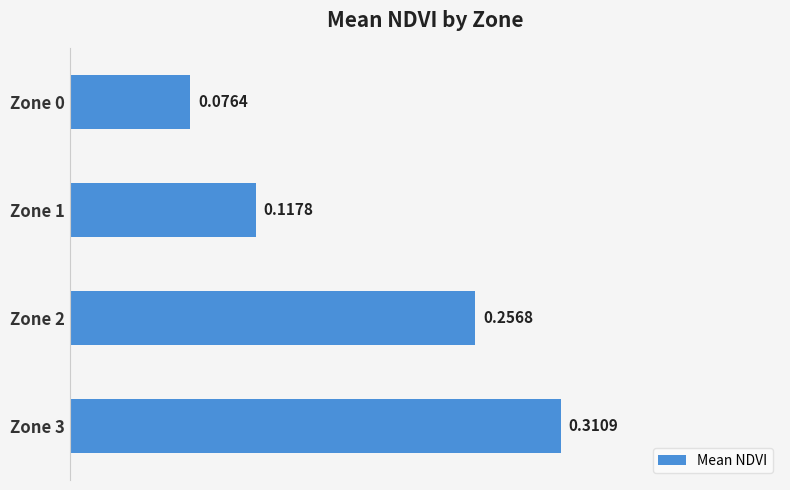

What is the sum of the values at Zone 1 and Zone 3?

0.4